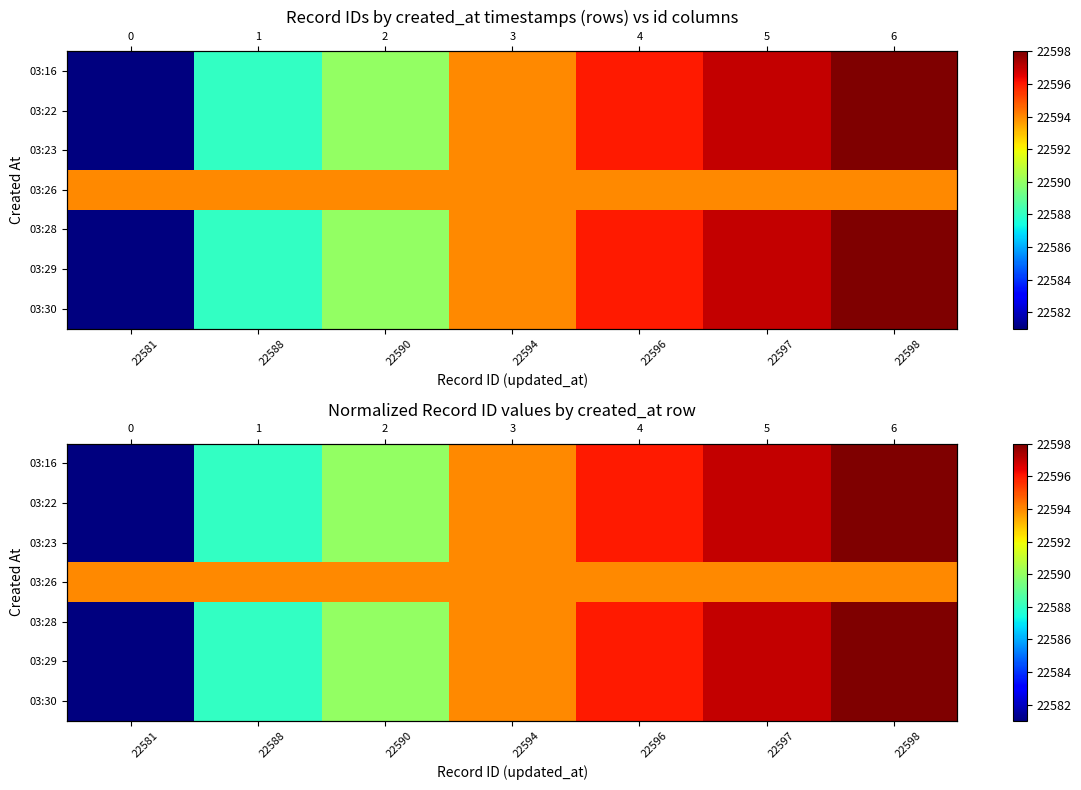

Rank the categories by 03:26 value from lowest to highest.

22581, 22588, 22590, 22594, 22596, 22597, 22598